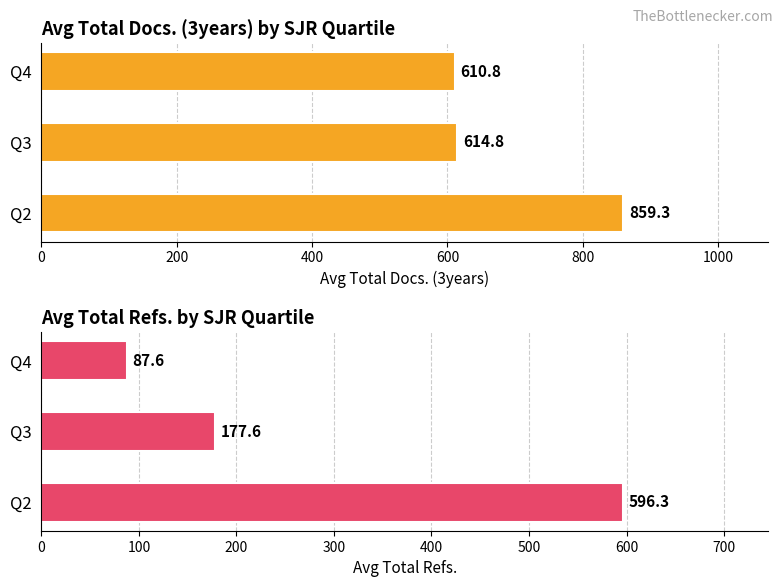

What is the average value of the Avg Total Refs. series?

287.2